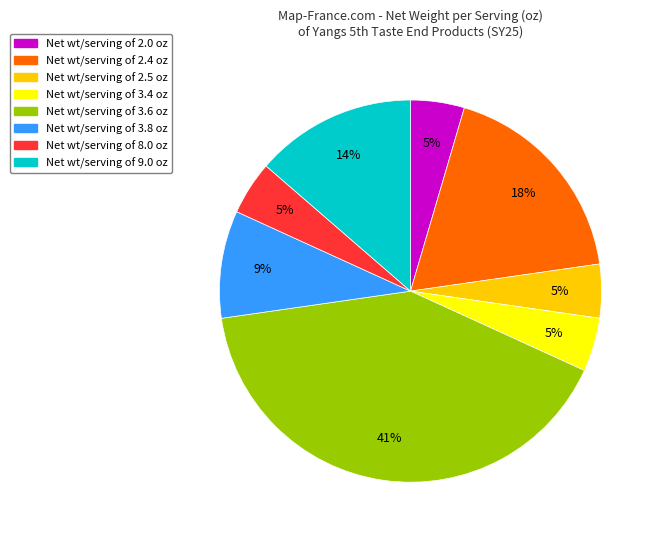

Count the number of slices in the pie.

8